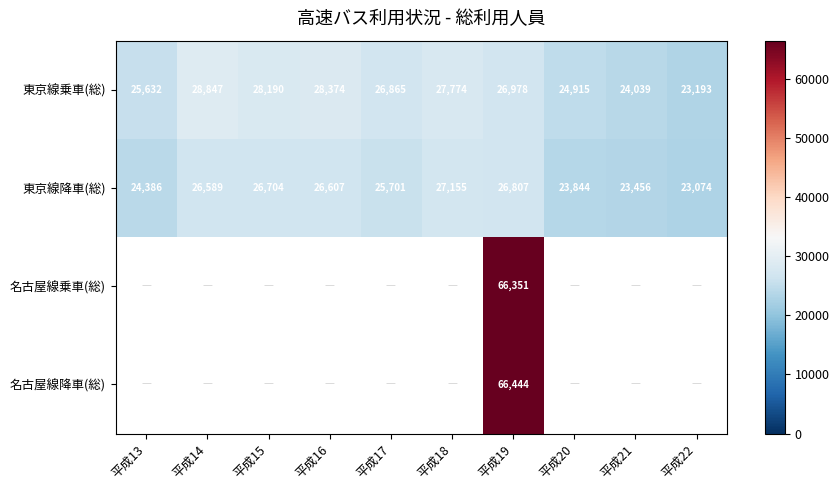

Read the 東京線乗車(総) value at 平成17.

26865